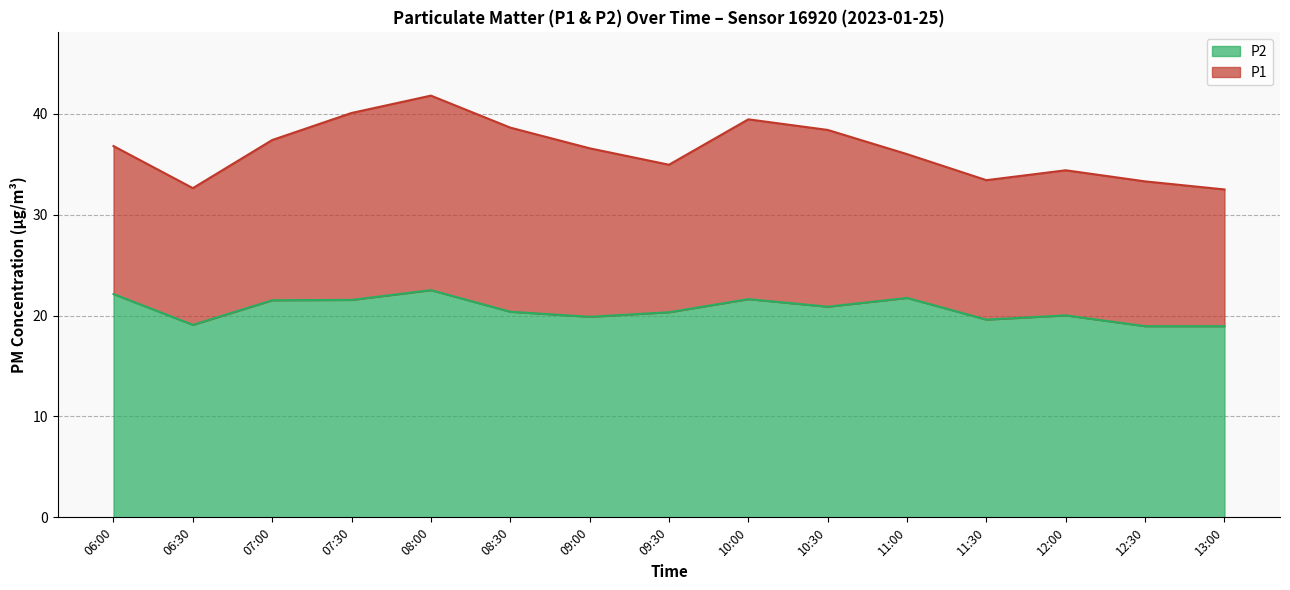

True or false: P1 and P2 cross at least once.

False